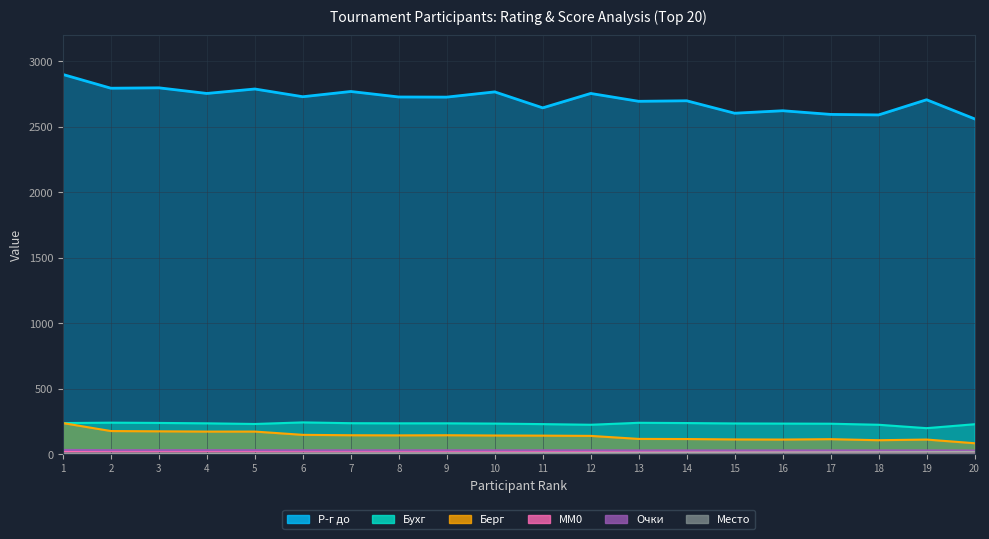

Is it true that Бухг equals 88 at 8?

False